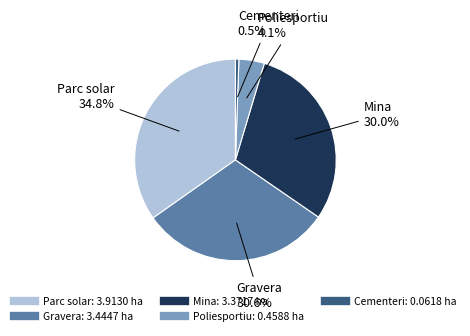

To the nearest percent, what is the difference between the largest and smallest slice percentages?

34%